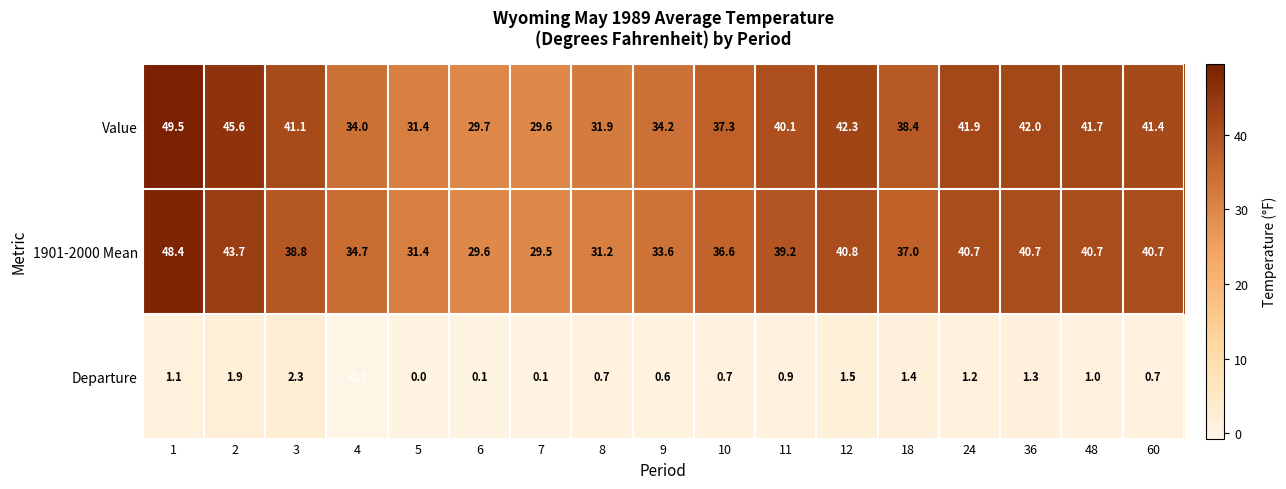

What is the greatest value displayed?

49.5